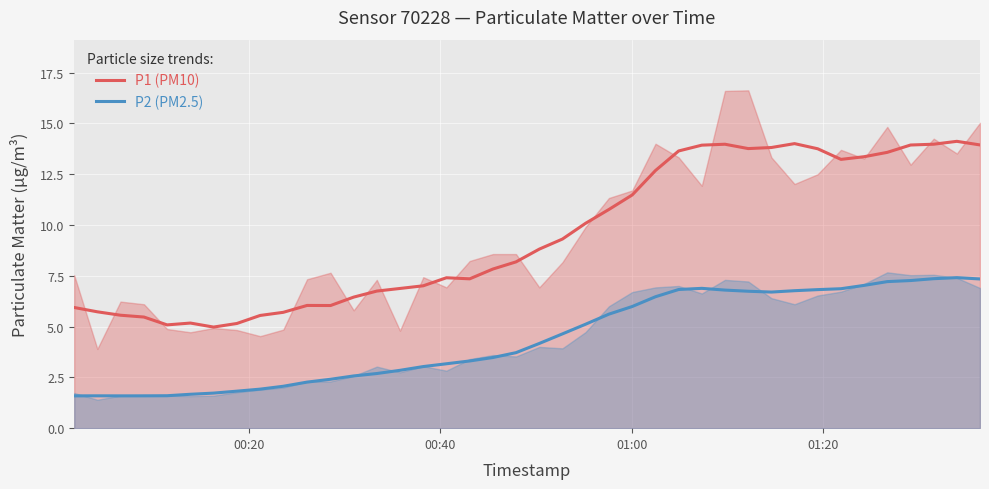

True or false: P2 (PM2.5) and P1 (PM10) intersect in this chart.

False